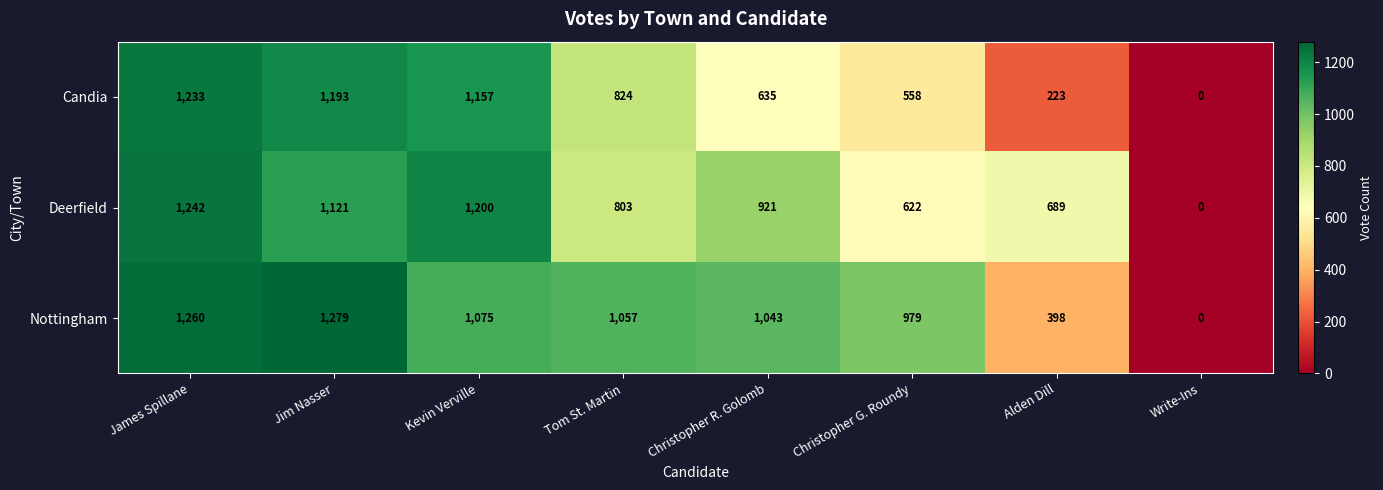

Between James Spillane and Alden Dill, which series saw the biggest shift?

Candia